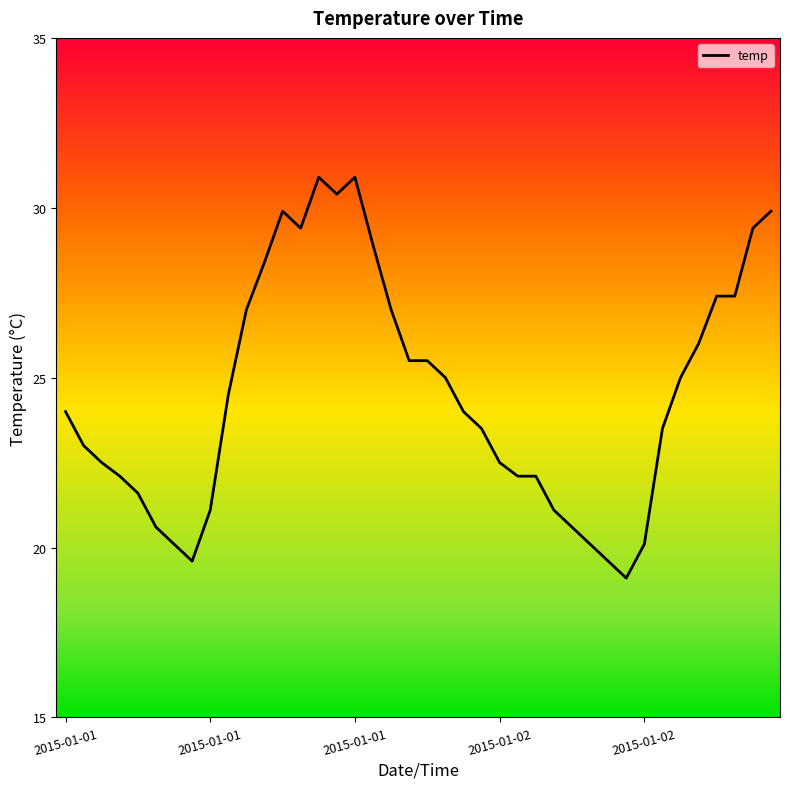

What is the average value?

24.5